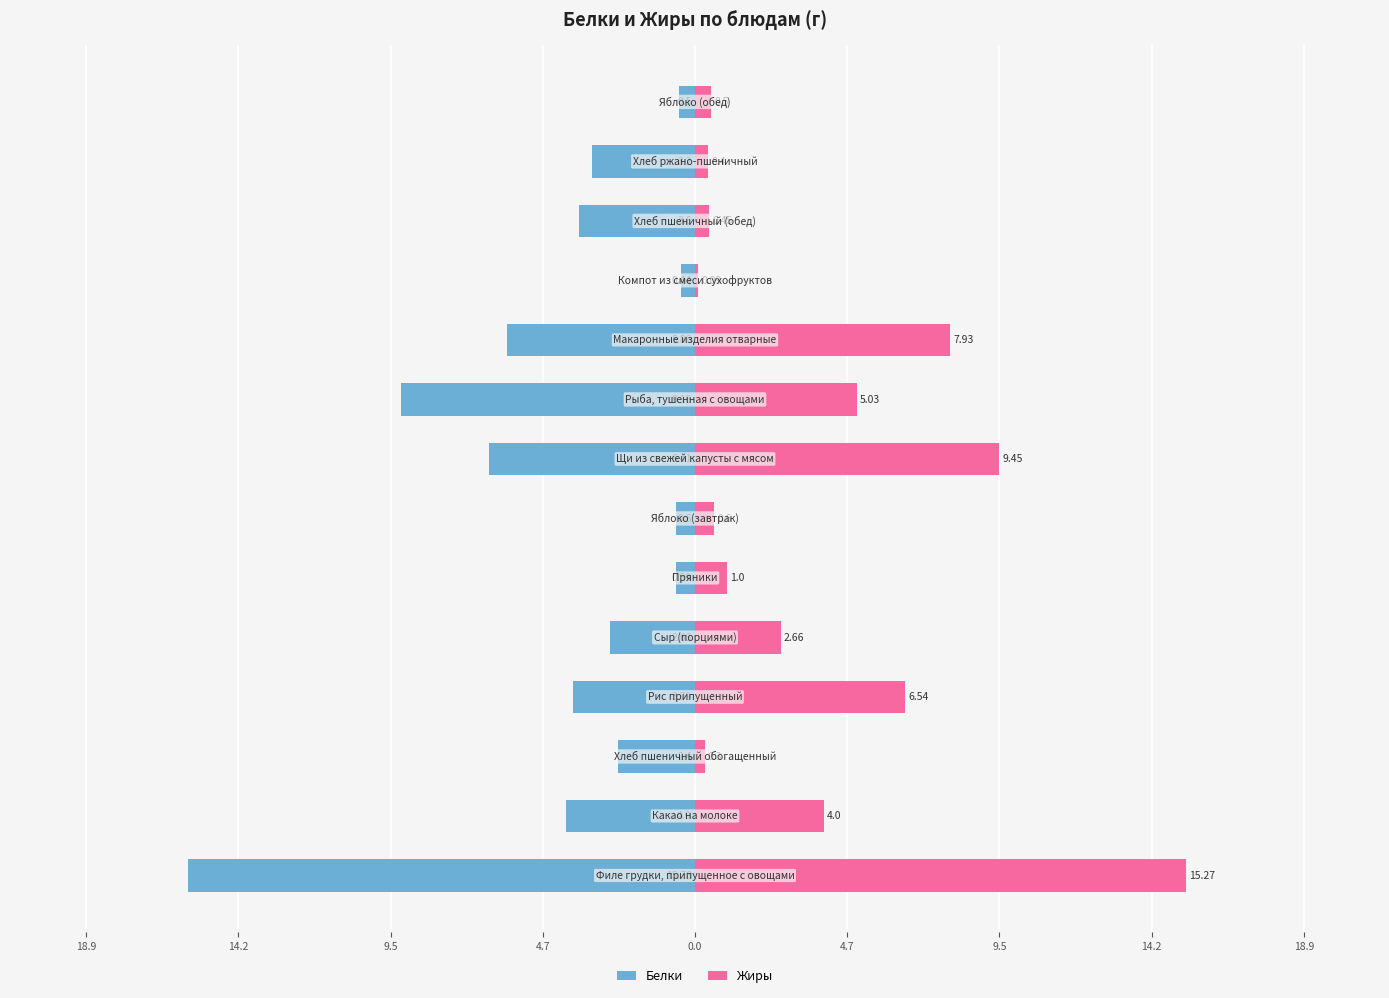

At 18.9, list the series in order from largest to smallest.

Жиры, Белки